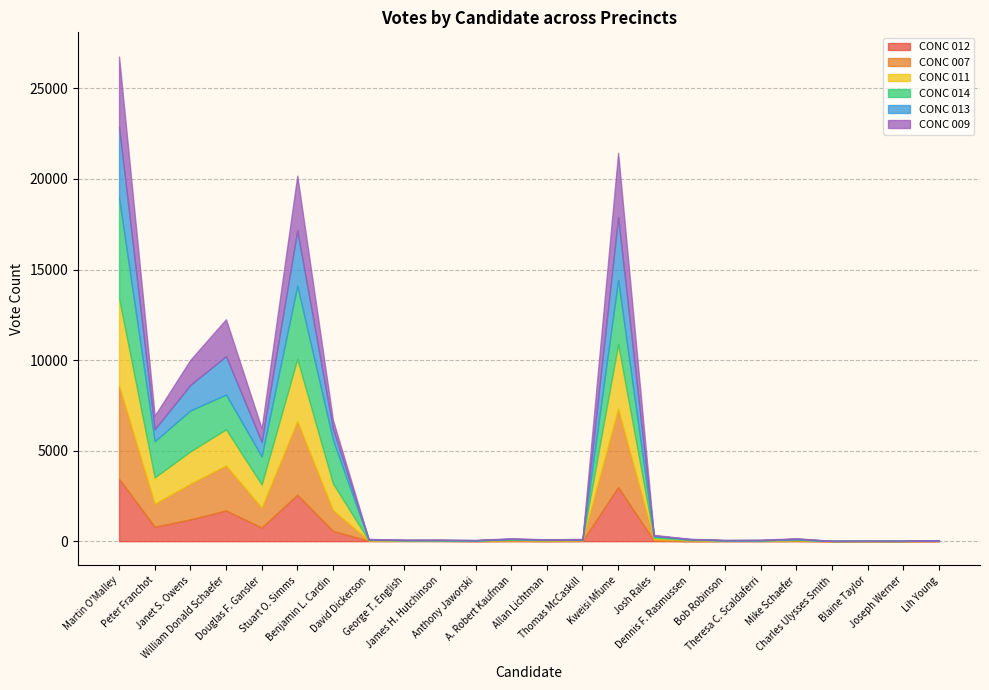

What is the label of the 19th point from the left?

Theresa C. Scaldaferri